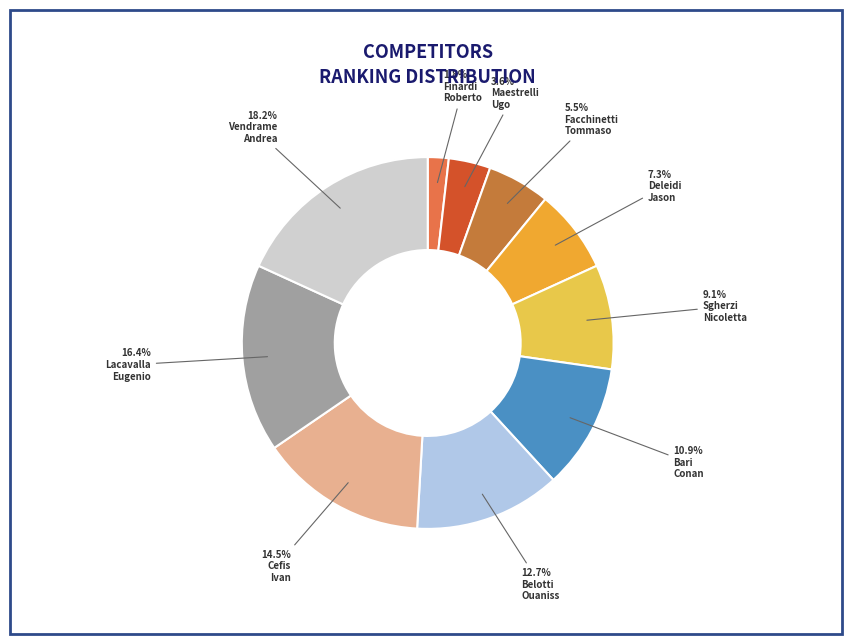

How many slices are in this pie chart?

10